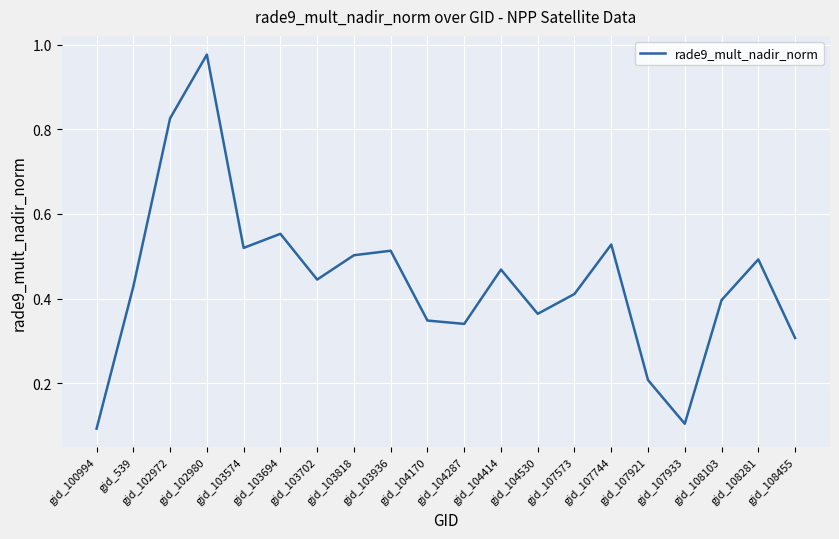

What is the change in value from gid_102980 to gid_107744?

-0.4